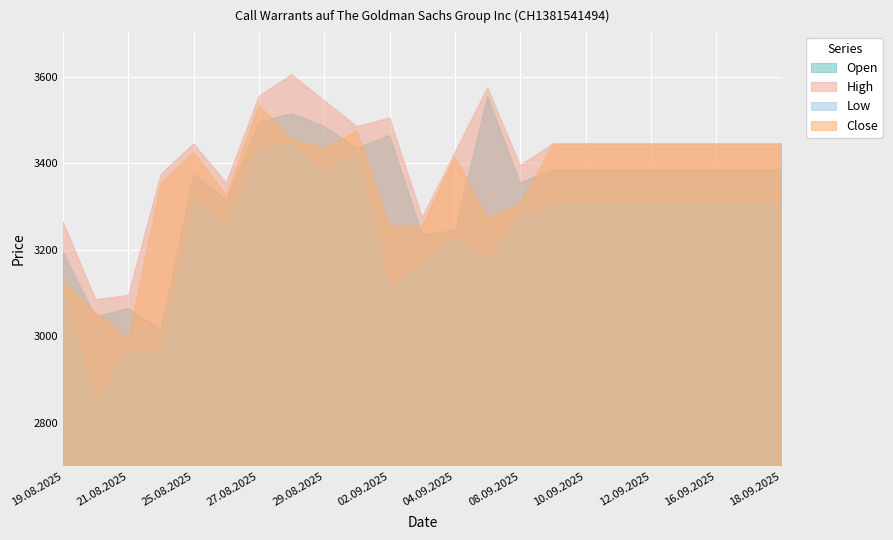

True or false: Open has more than 0 points higher than both neighbors.

True